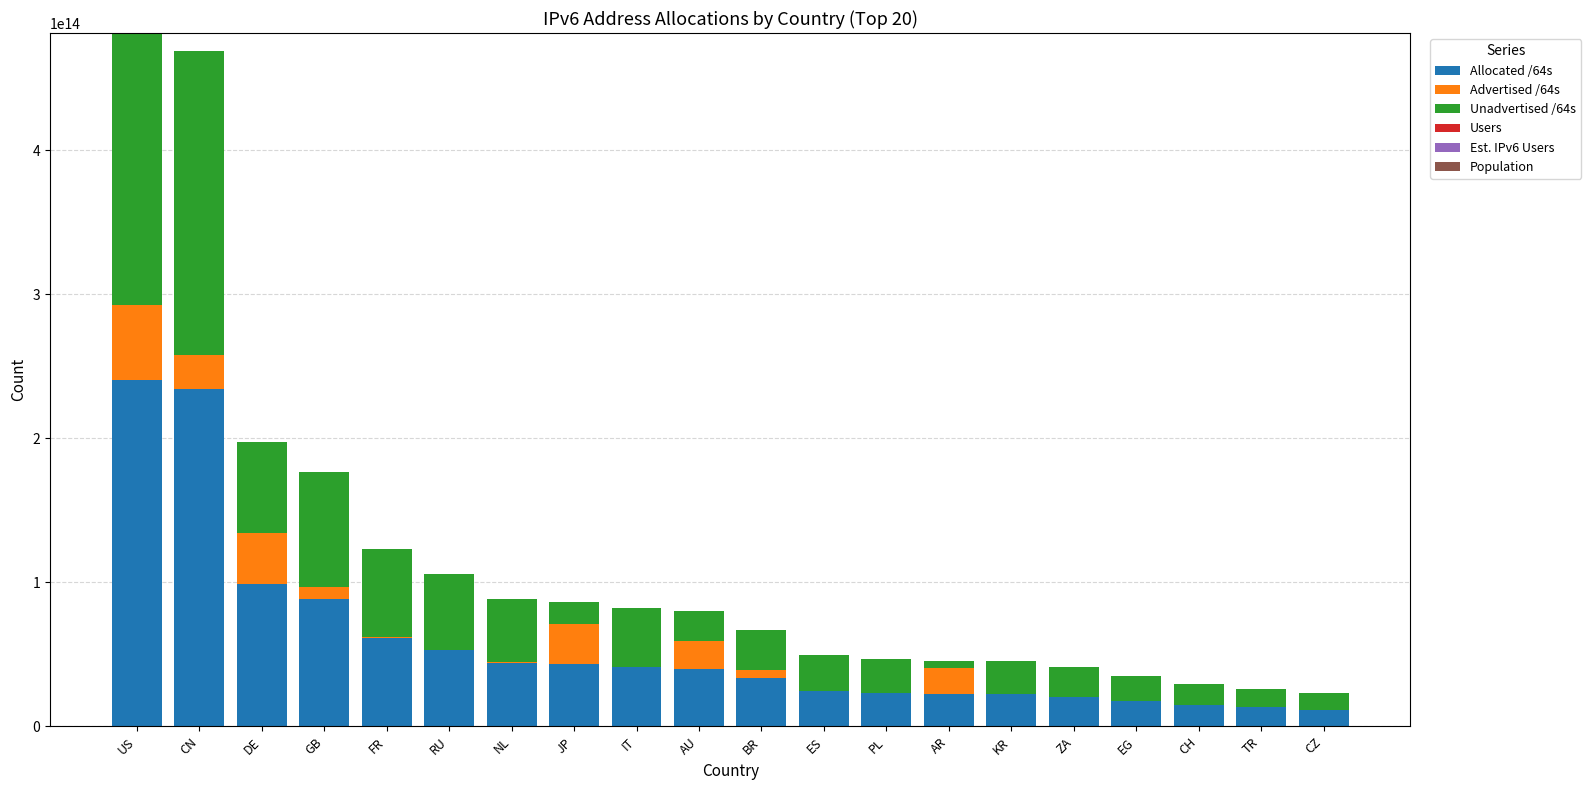

Are the bars grouped side by side (vs. stacked)?

No